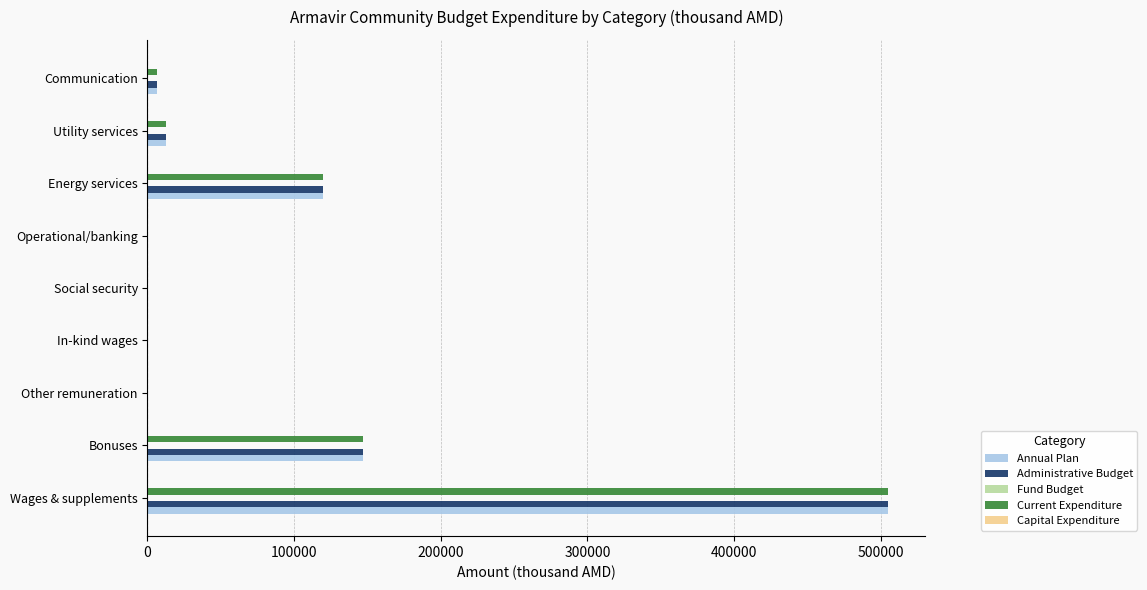

Which category has the highest value in the Current Expenditure series?

Wages & supplements